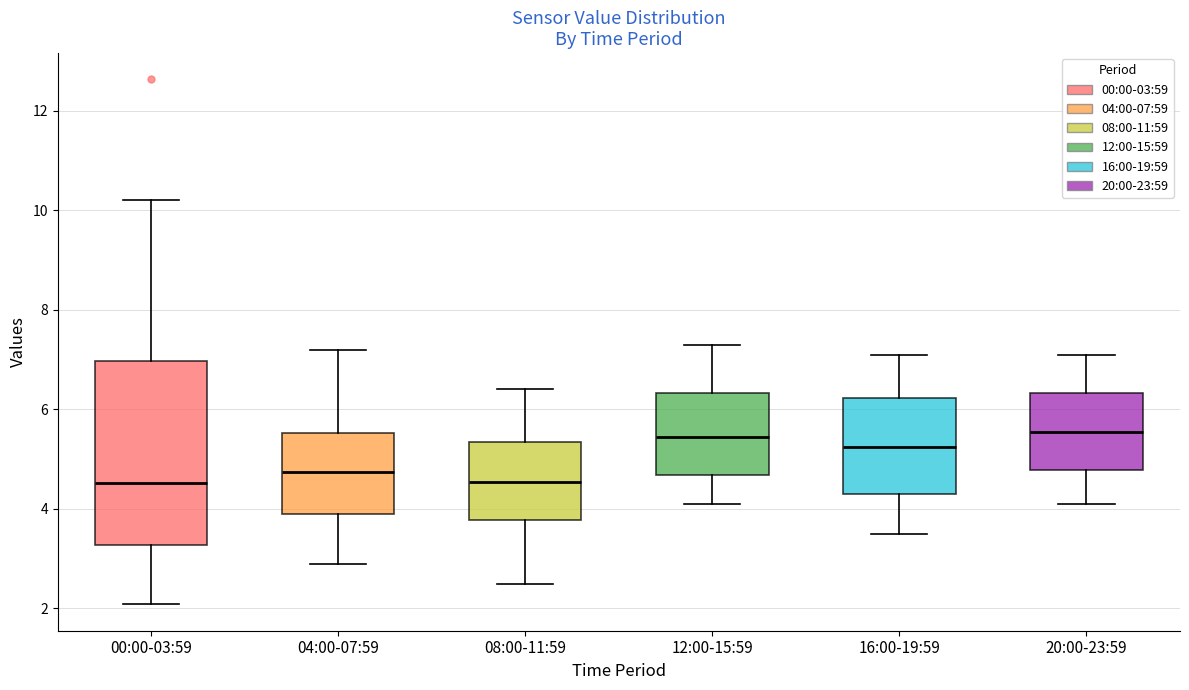

Reading left to right, transcribe this box plot: for each box, give where its median line is, the range the box spans, and where its two whiskers end, as read against the y-axis. The values are not printed on the chart, so give them approximately, as read against the axis.

00:00-03:59: median 4.6, box 3.2 to 7.0, whiskers 2.0 to 10.2
04:00-07:59: median 4.8, box 4.0 to 5.6, whiskers 3.0 to 7.2
08:00-11:59: median 4.6, box 3.8 to 5.4, whiskers 2.6 to 6.4
12:00-15:59: median 5.4, box 4.6 to 6.4, whiskers 4.2 to 7.4
16:00-19:59: median 5.2, box 4.4 to 6.2, whiskers 3.6 to 7.2
20:00-23:59: median 5.6, box 4.8 to 6.4, whiskers 4.2 to 7.2